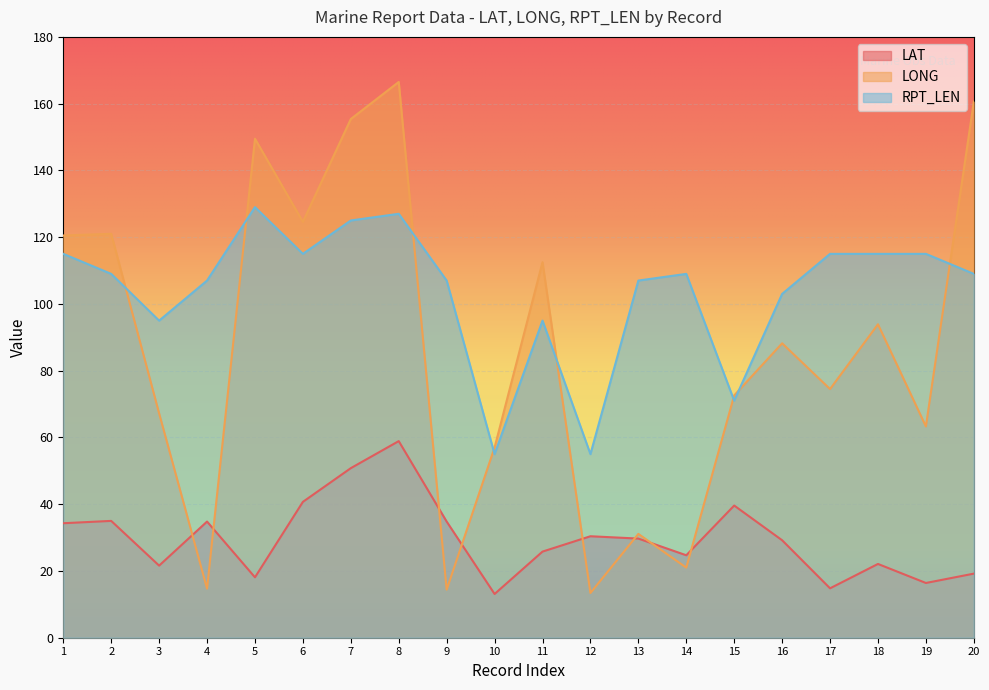

What is the value of the LONG point at the 12th from the left?

13.4